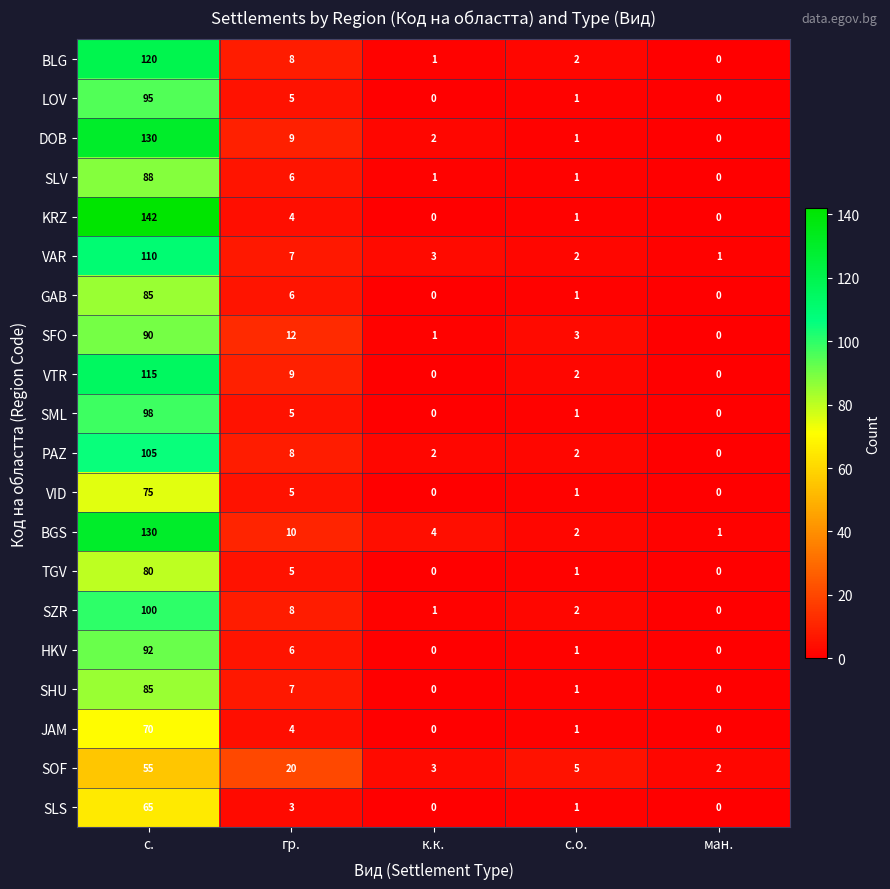

What is the total value across all series at с.о.?

32